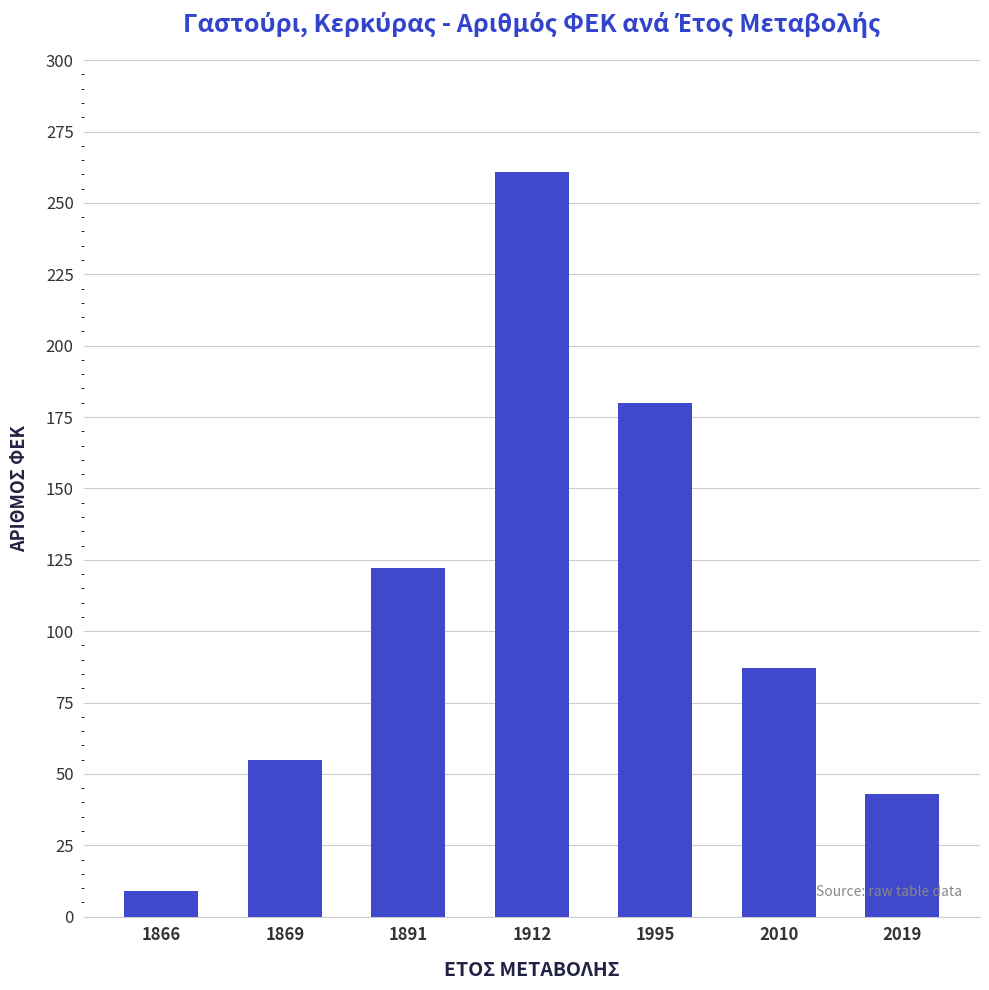

Rank the categories by value from lowest to highest.

1866, 2019, 1869, 2010, 1891, 1995, 1912